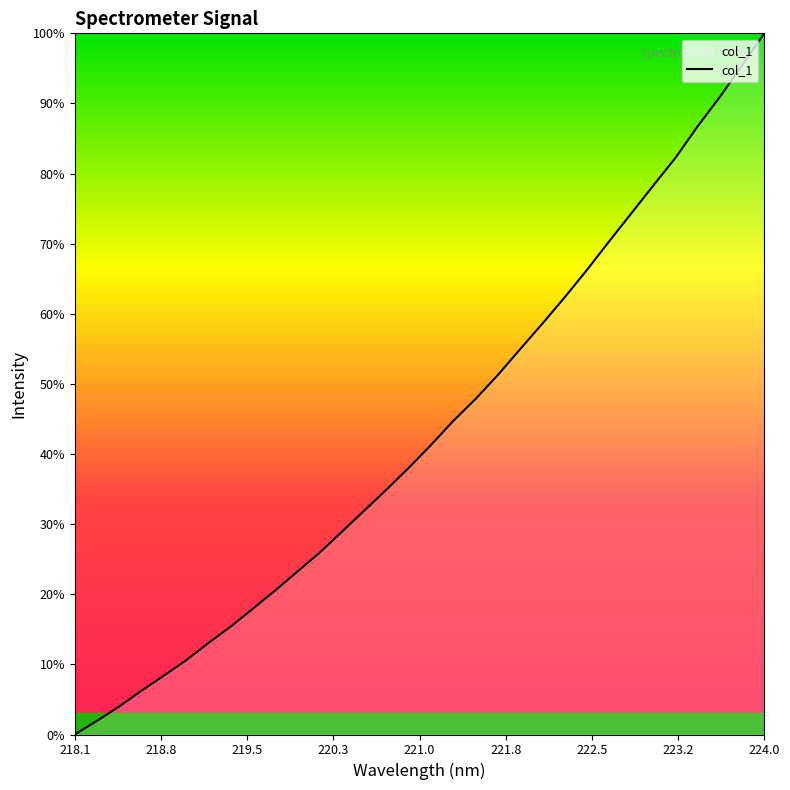

What is the sum of all values?

84111.5